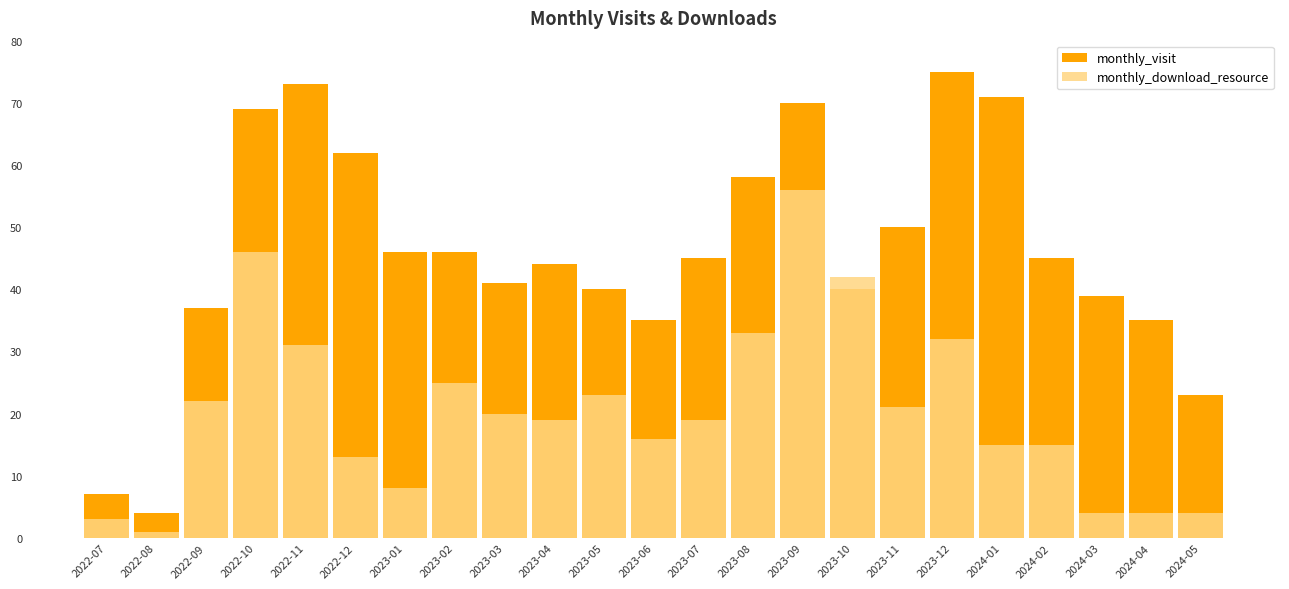

Is it true that monthly_download_resource equals 2 at 2024-03?

False